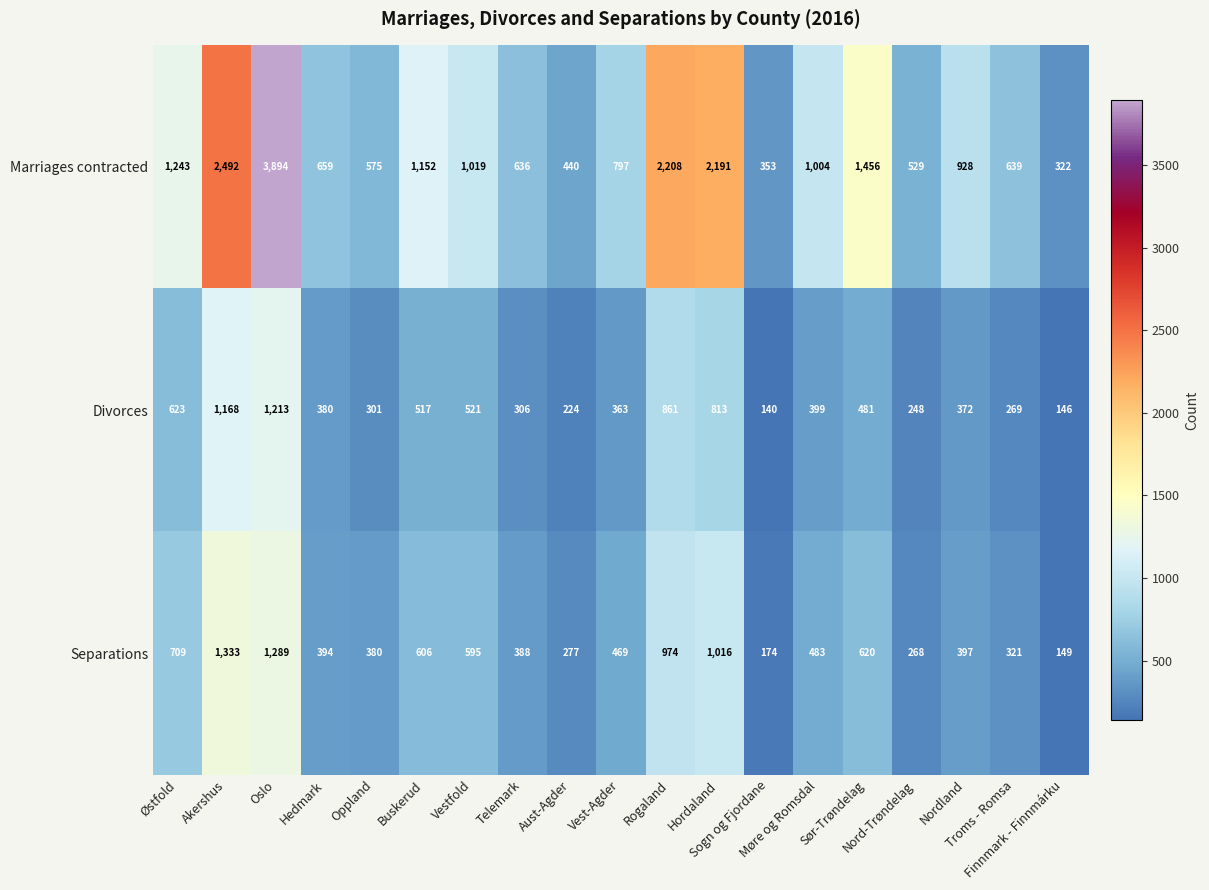

What is the maximum value shown in the chart?

3894